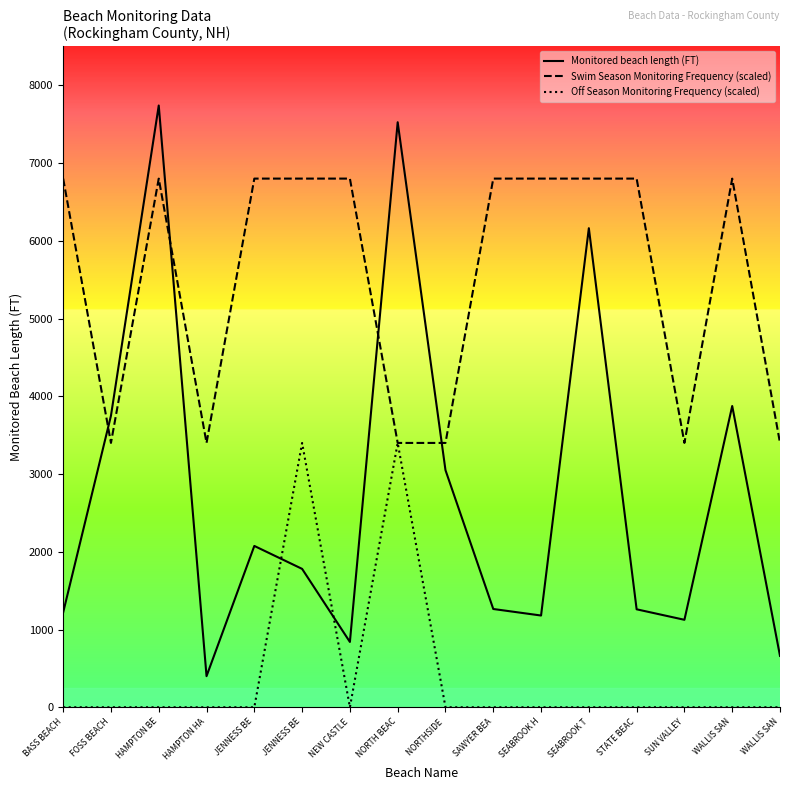

Is this an area chart (filled region under the line)?

No